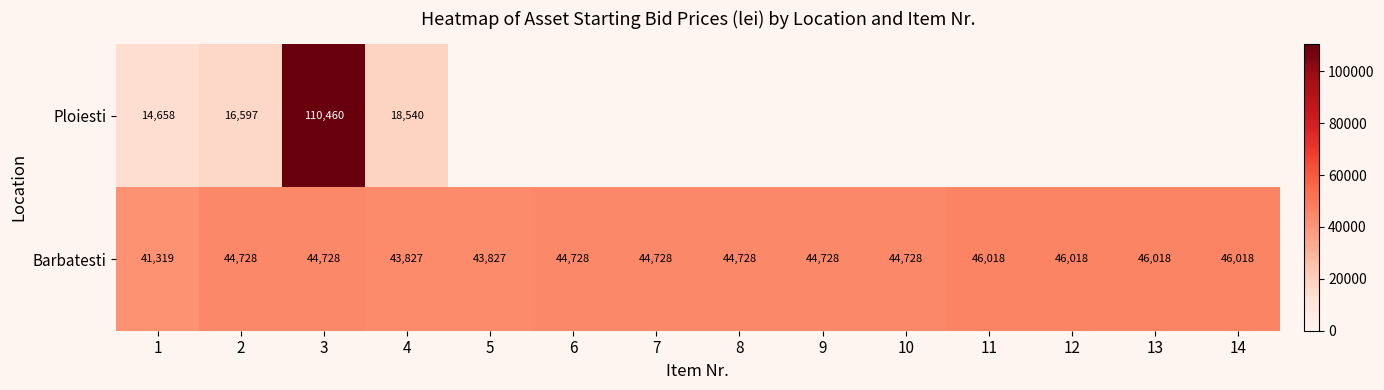

At which category does the chart reach its peak across all series?

3